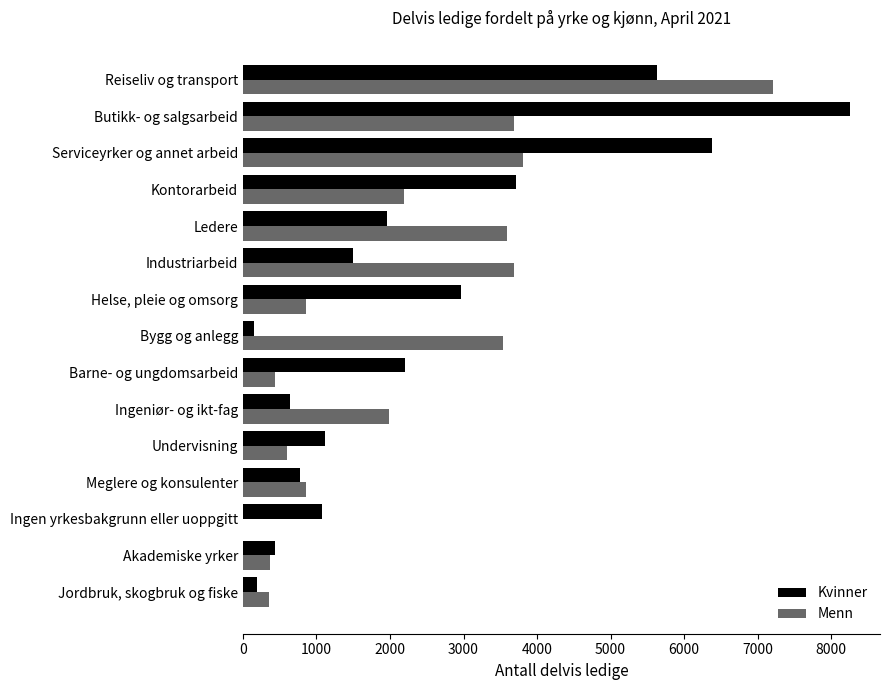

What is the maximum value for Kvinner?

8253